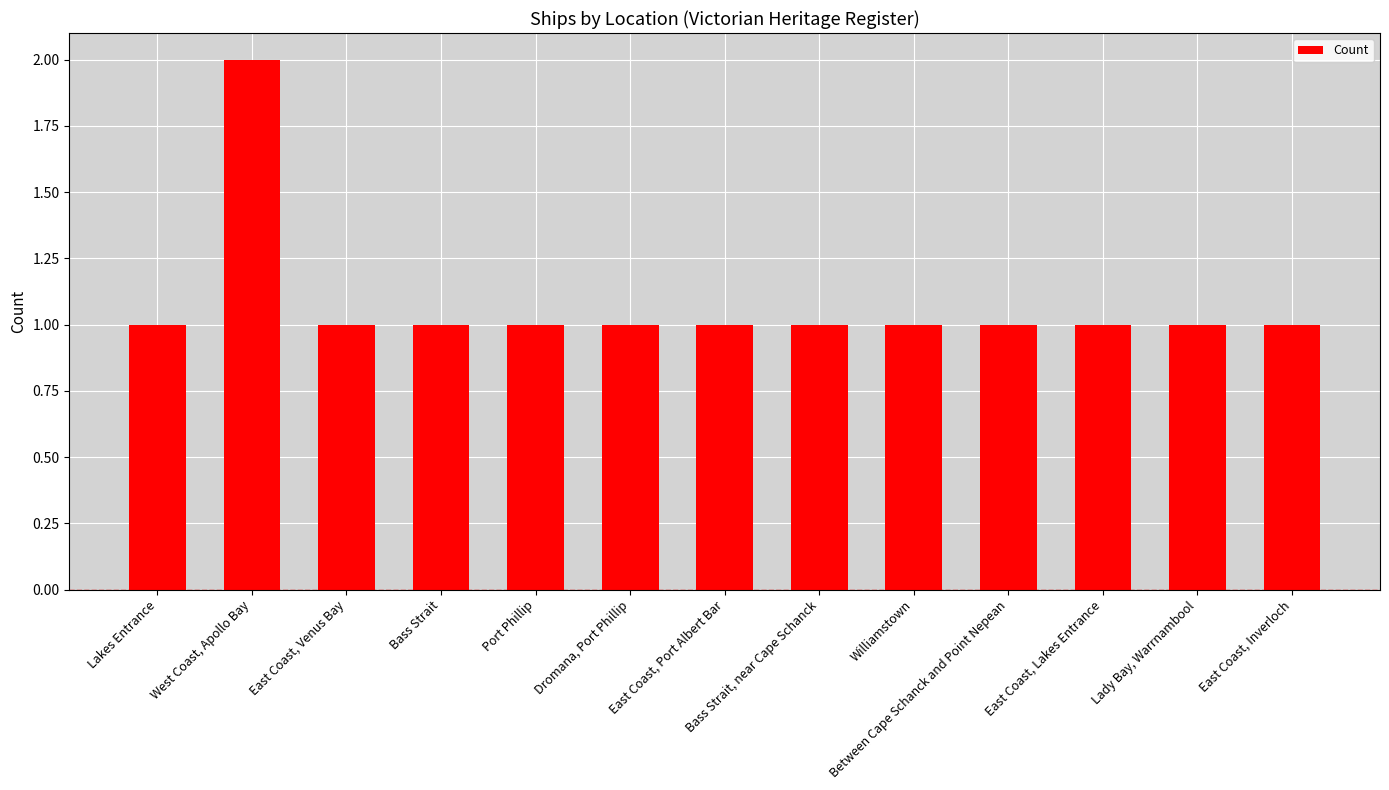

True or false: the data shows 1 at Williamstown.

True